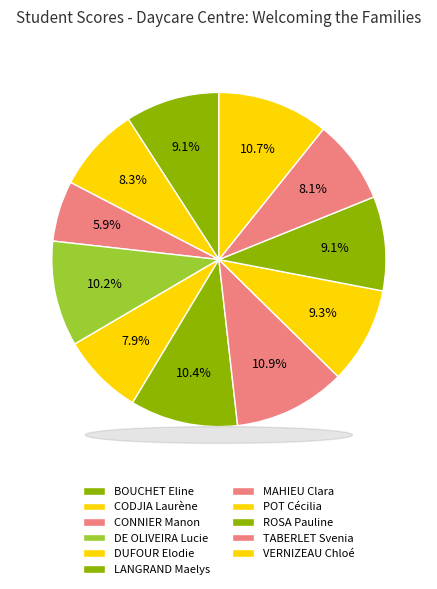

To the nearest percent, what portion does MAHIEU Clara represent?

11%